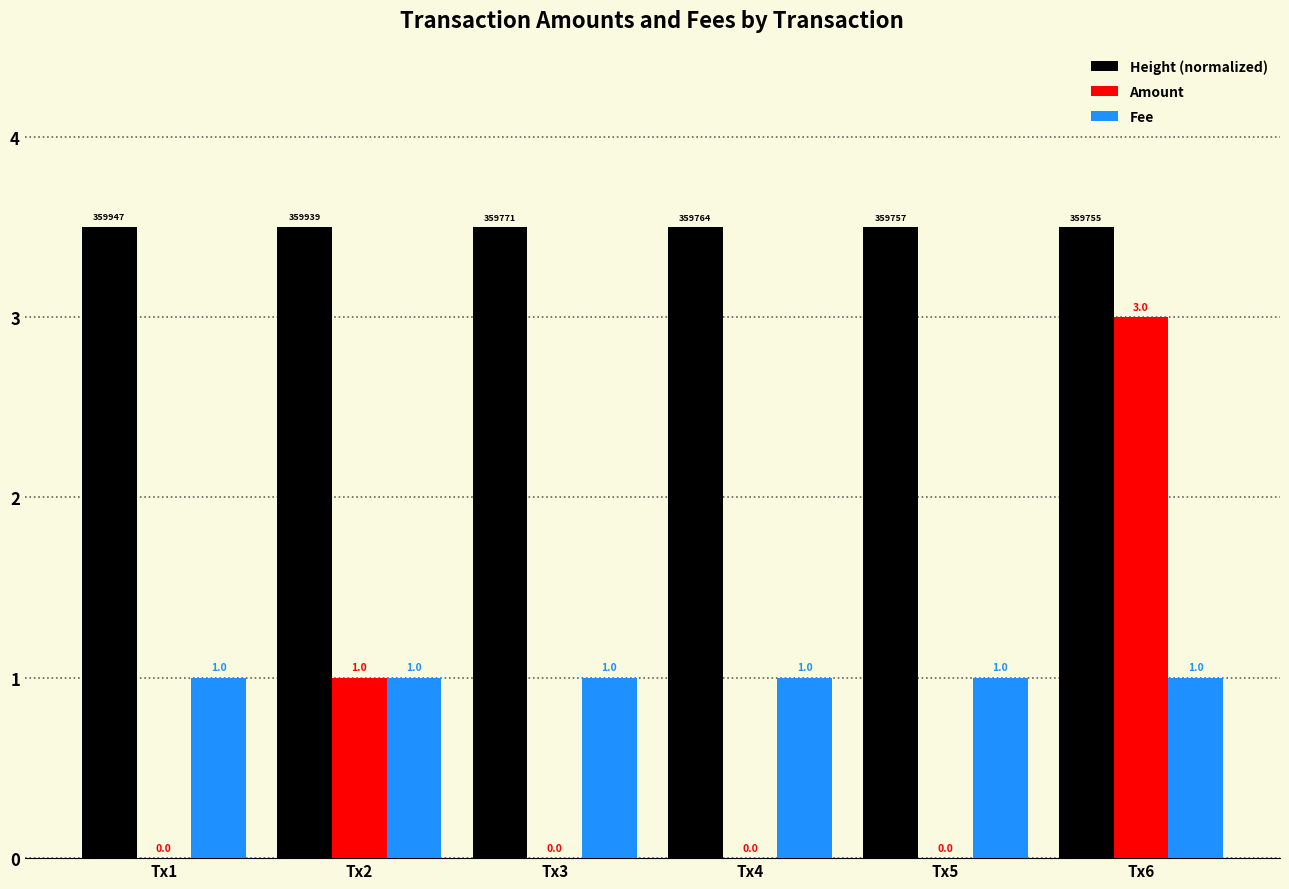

What is the total value across all series at Tx6?

7.5